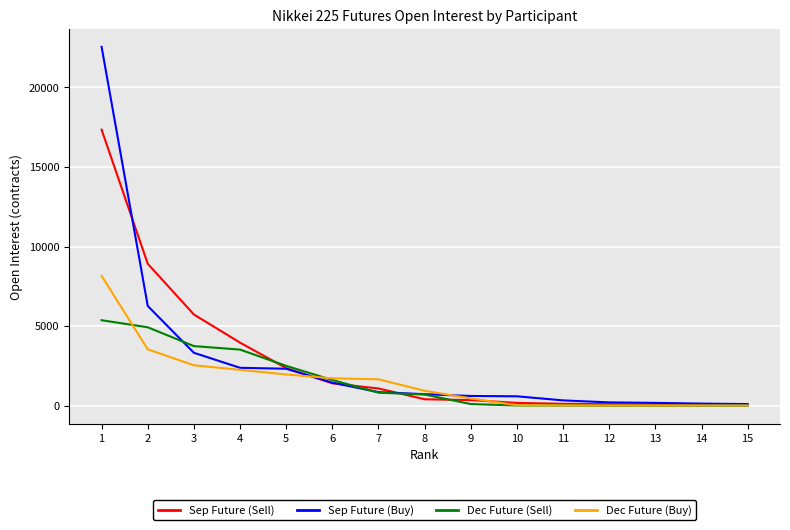

The value of Sep Future (Buy) at 6 is 1447. True or false?

True